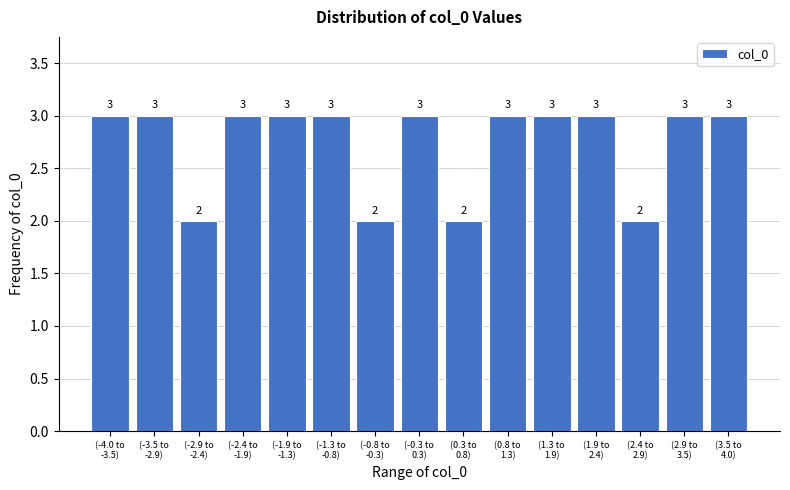

Reading left to right, transcribe all the data shown in this chart.

3	3	2	3	3	3	2	3	2	3	3	3	2	3	3